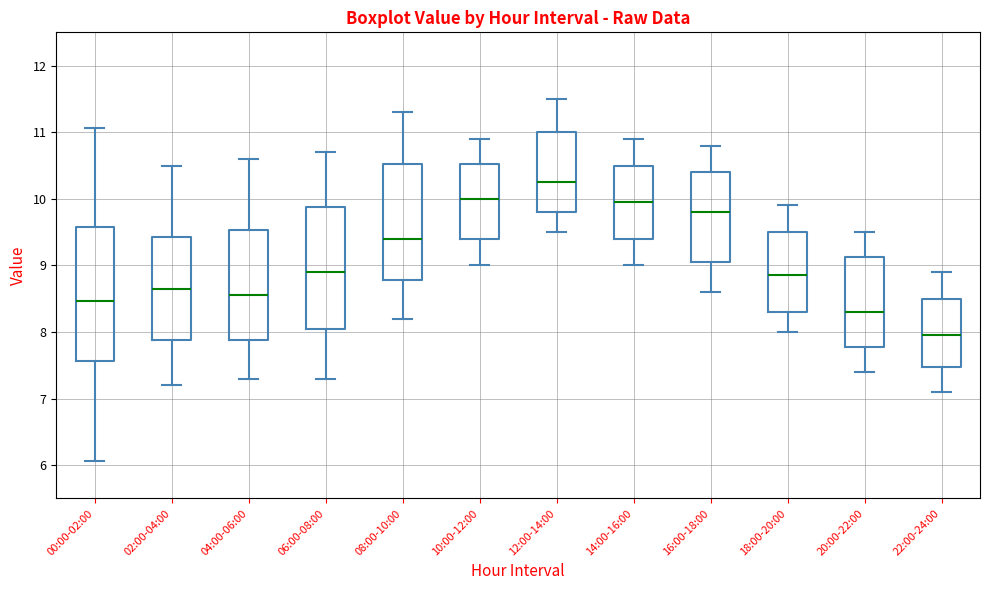

Where is the upper edge of the box for 10:00-12:00 on the y-axis? The values are not printed on the chart, so give them approximately, as read against the axis.

10.5